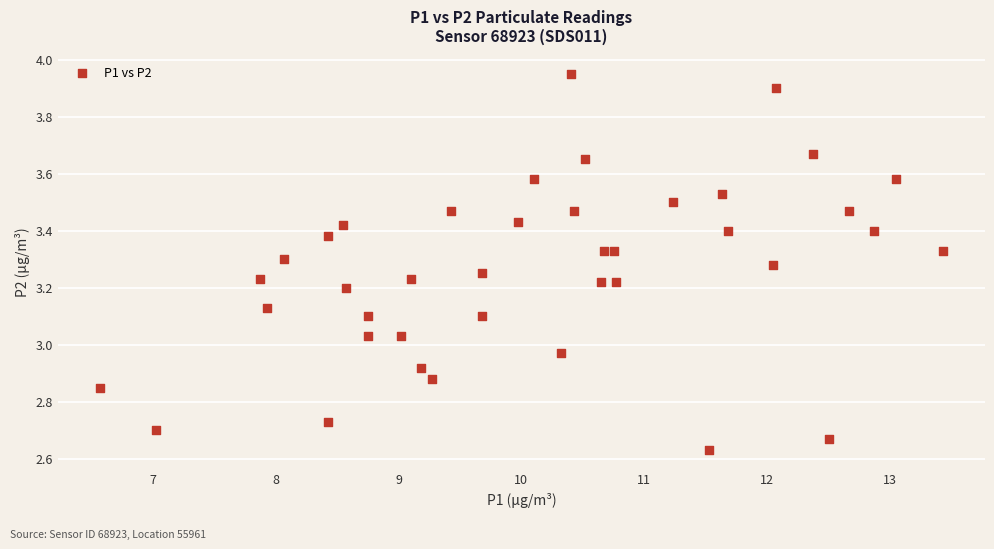

What is the range of Y values (max minus min)?

1.3